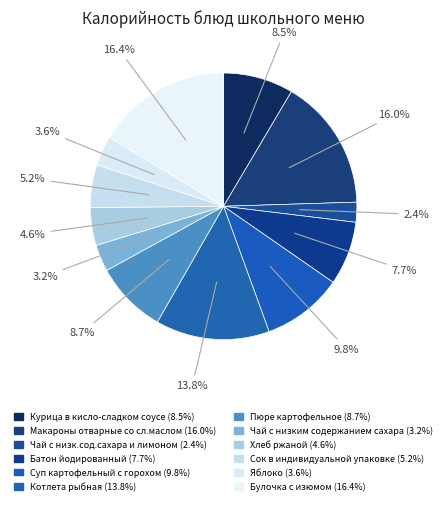

Which slice is the smallest?

Чай с низк.сод.сахара и лимоном